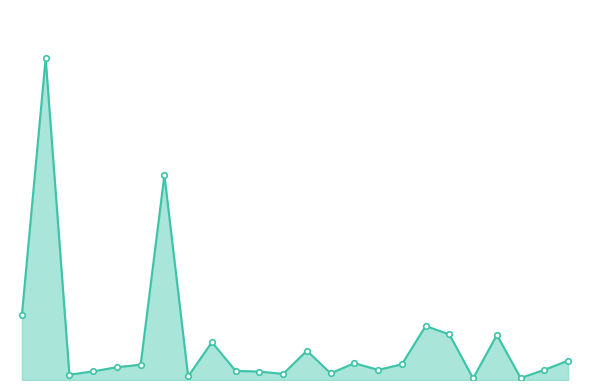

What is the average value?

78565.7